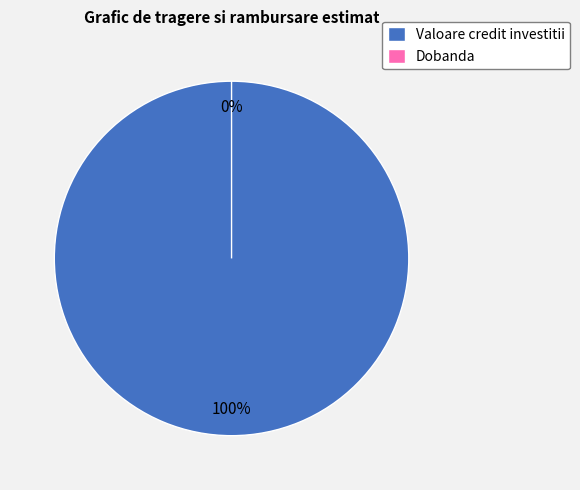

Combined, what portion of the pie is Dobanda and Valoare credit investitii?

100.0%